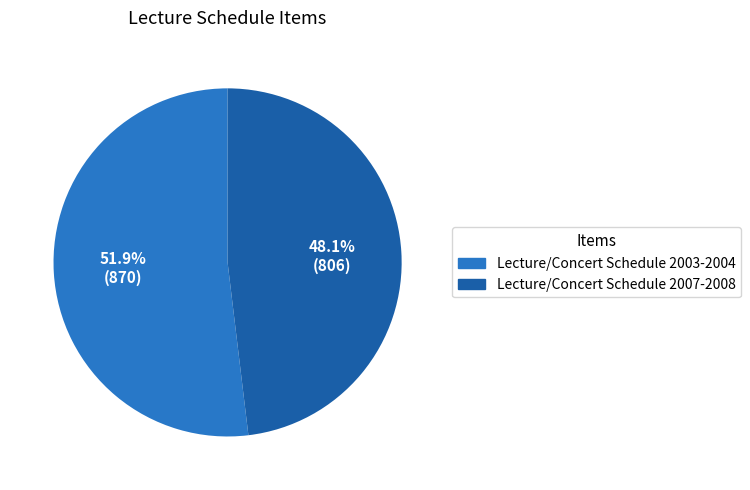

What portion of the pie excludes Lecture/Concert Schedule 2007-2008?

51.9%